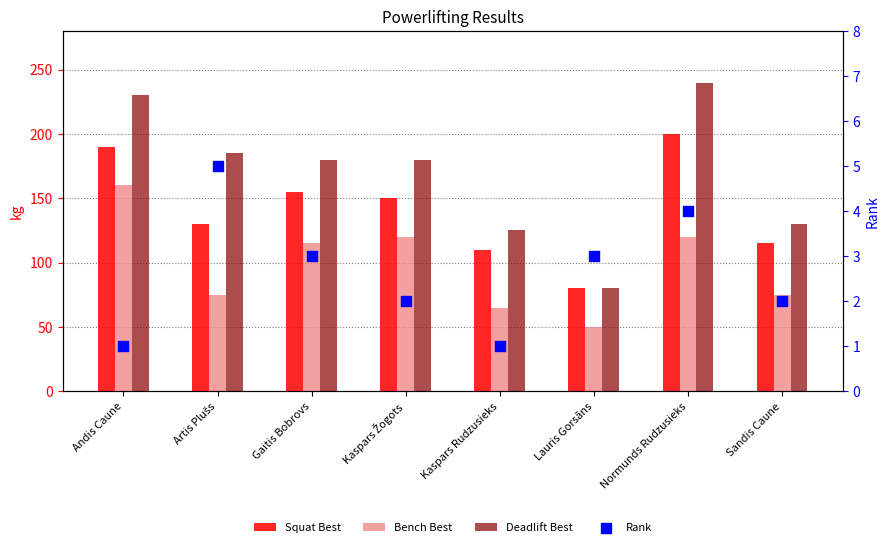

Which series has the largest Y range (max minus min)?

Deadlift Best